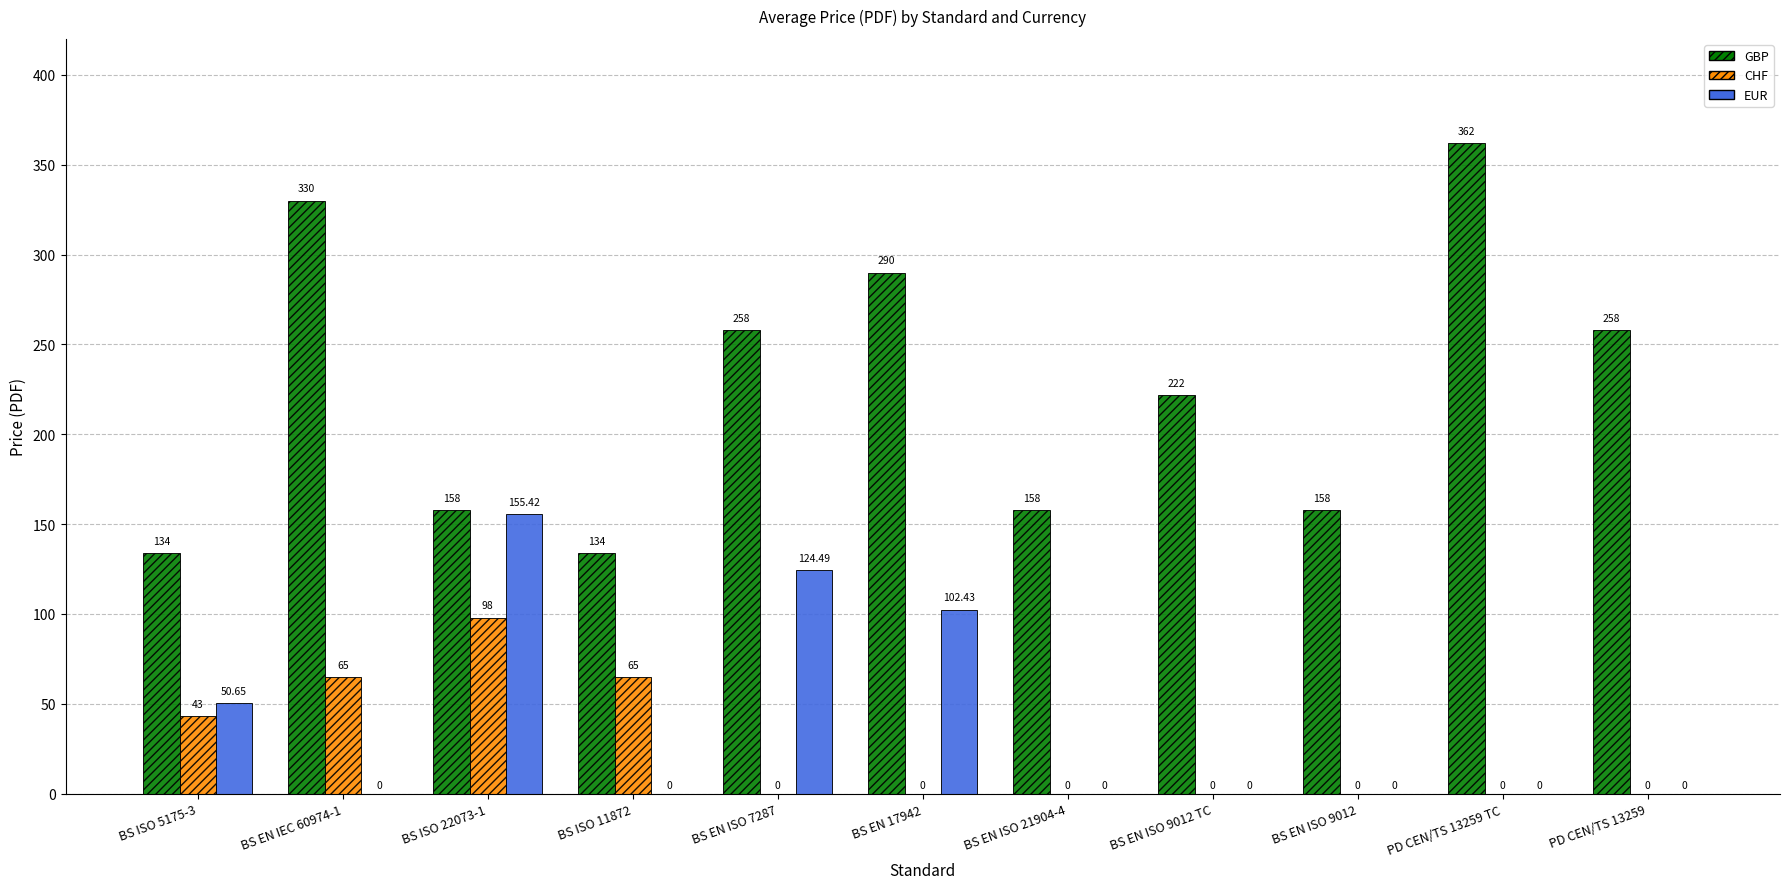

Count the number of data series in this chart.

3